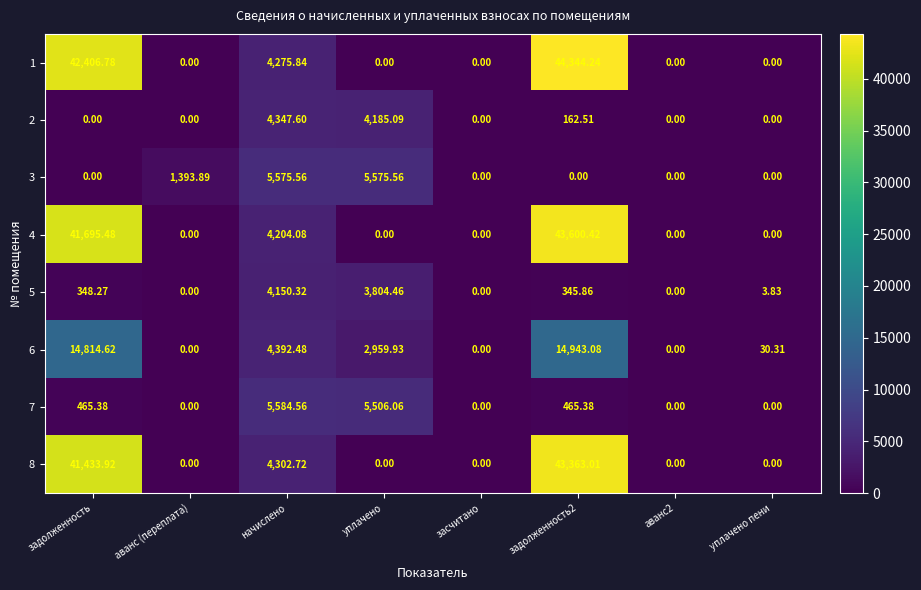

At which label is 5 closest to 2075?

задолженность